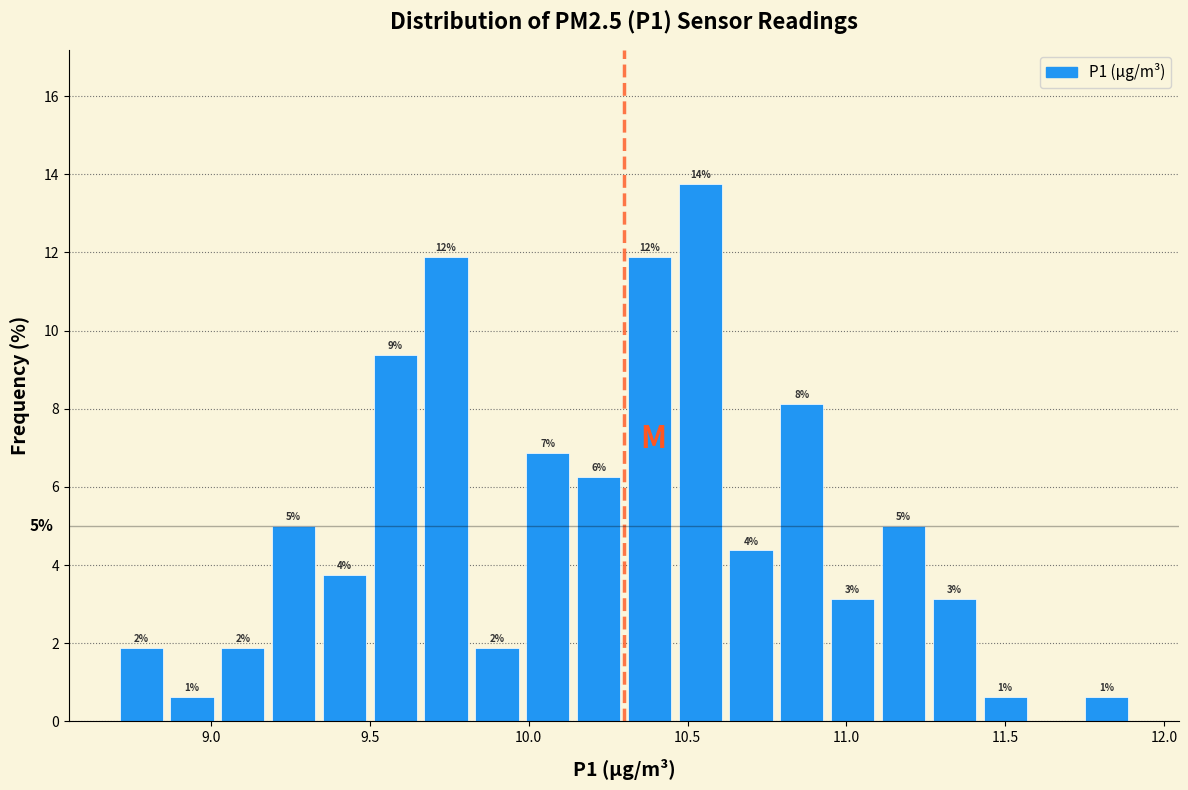

Around what value on the x-axis is the tallest bar? Give the approximate position of its centre, as read against the axis.

10.55